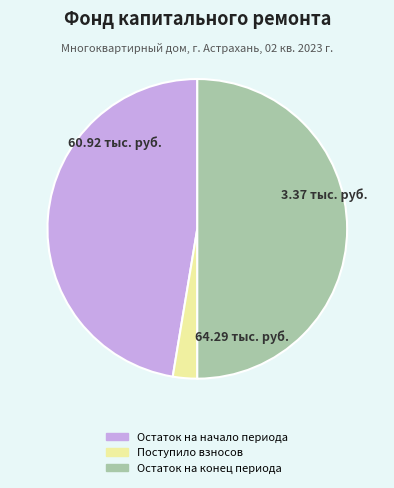

Is it true that Остаток на конец периода is 57% of the pie?

False